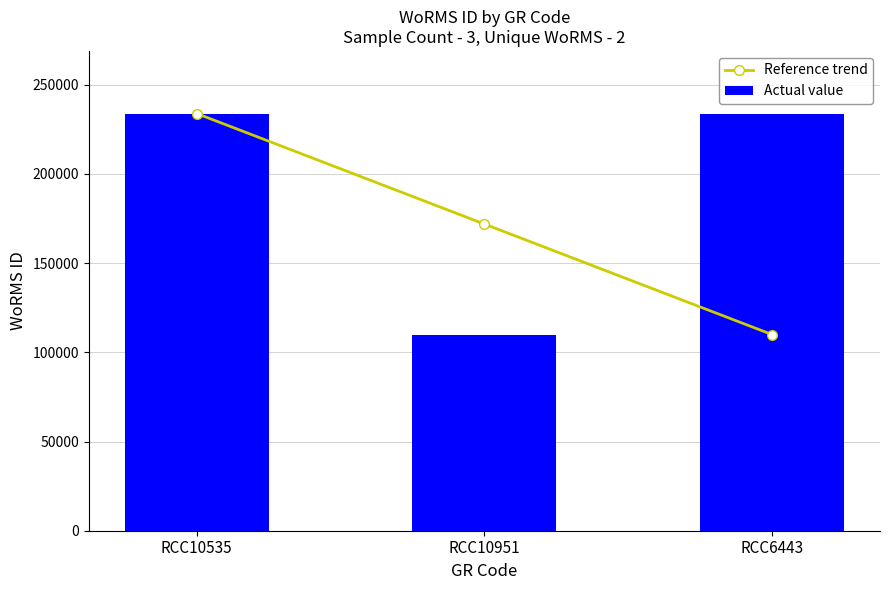

Rank the series by their maximum value, from lowest to highest.

Reference trend, Actual value